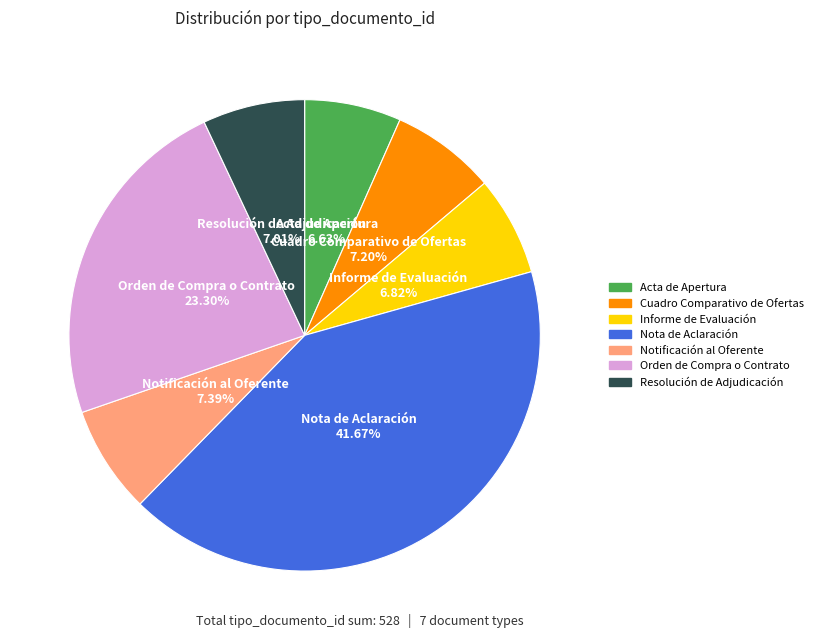

Which category has the biggest portion of the pie?

Nota de Aclaración